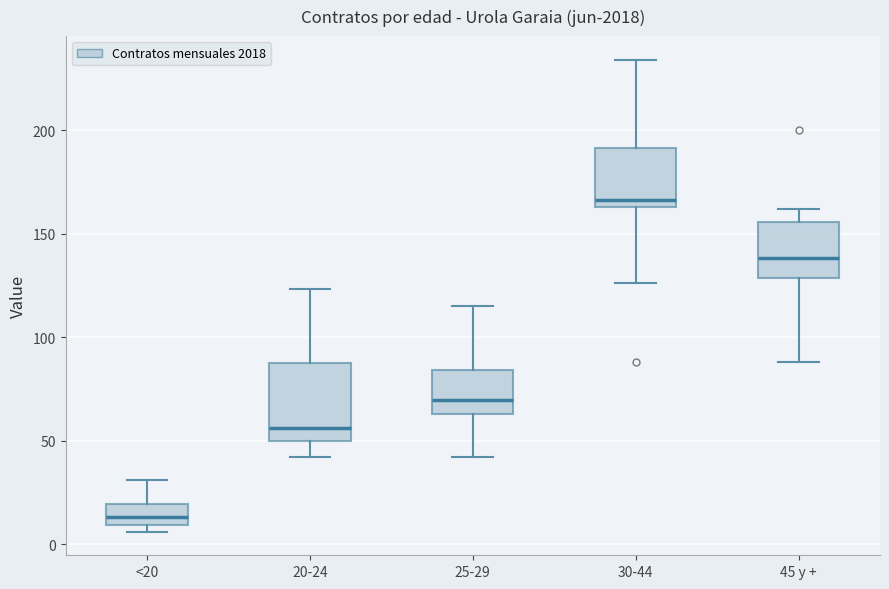

Which box's median line is the lowest?

<20